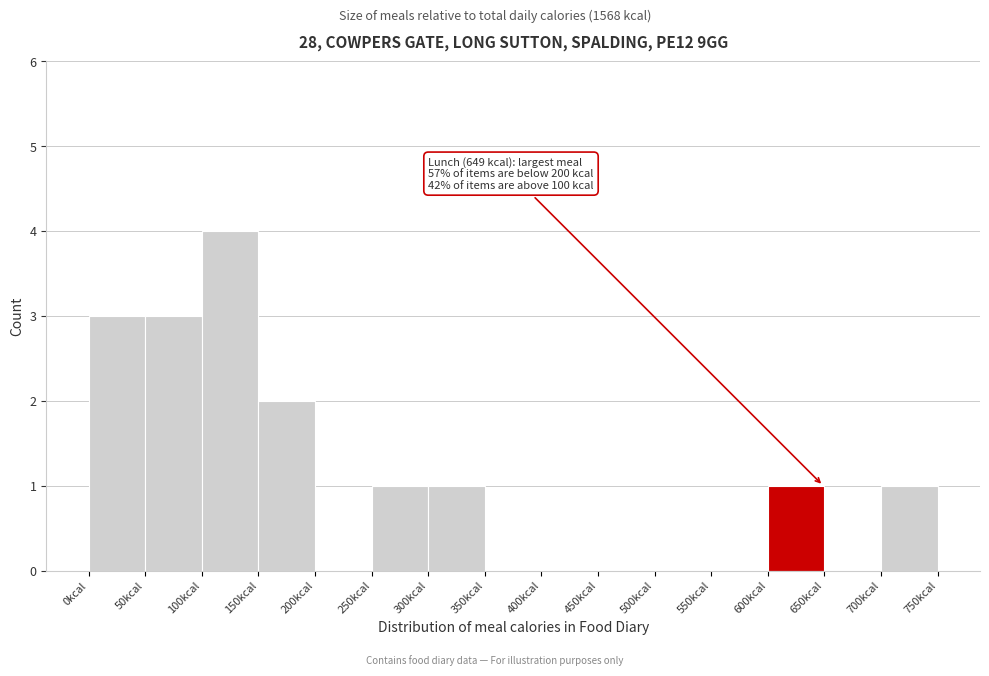

Over which range of the x-axis is the bar tallest?

100 to 150